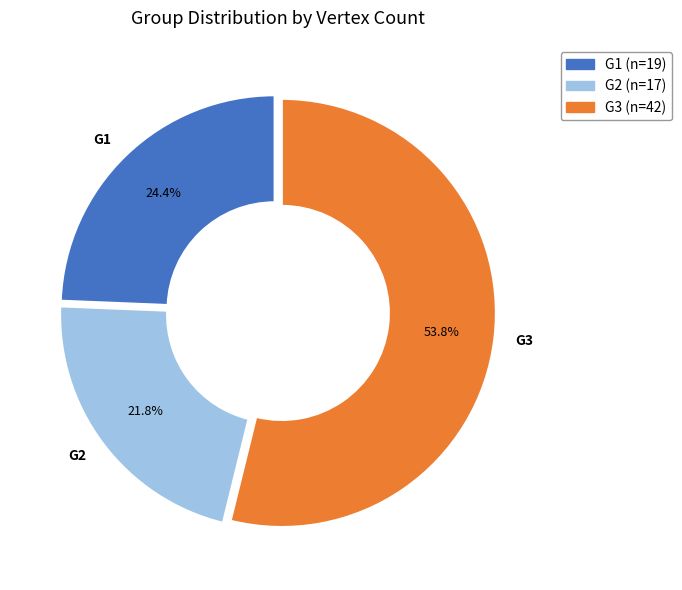

Does any single category account for the majority?

Yes